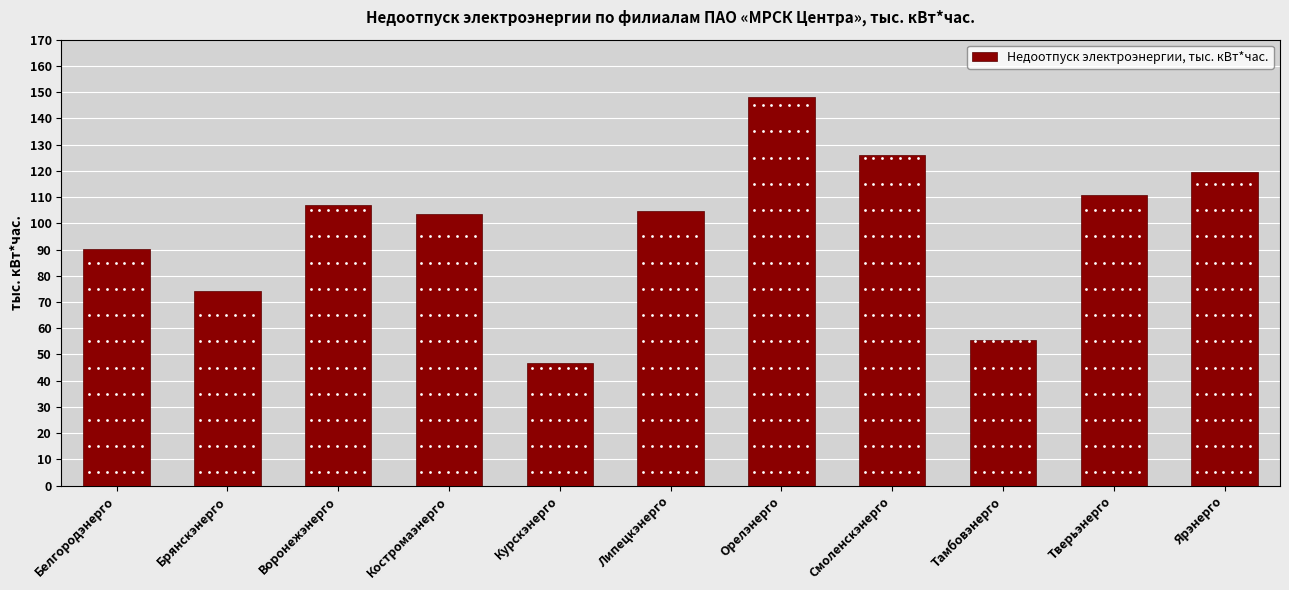

What is the change in value from Брянскэнерго to Тверьэнерго?

+36.5